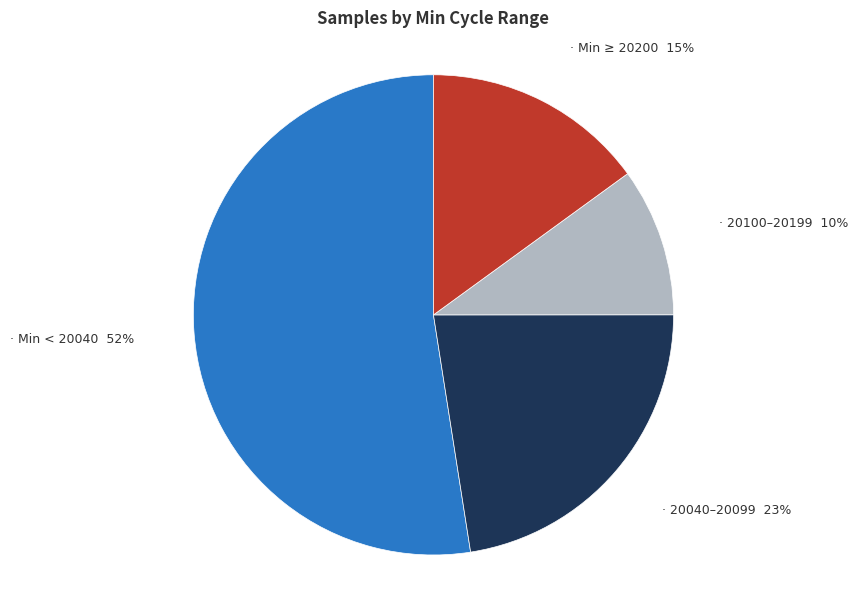

To the nearest percent, what is the average slice percentage?

25%